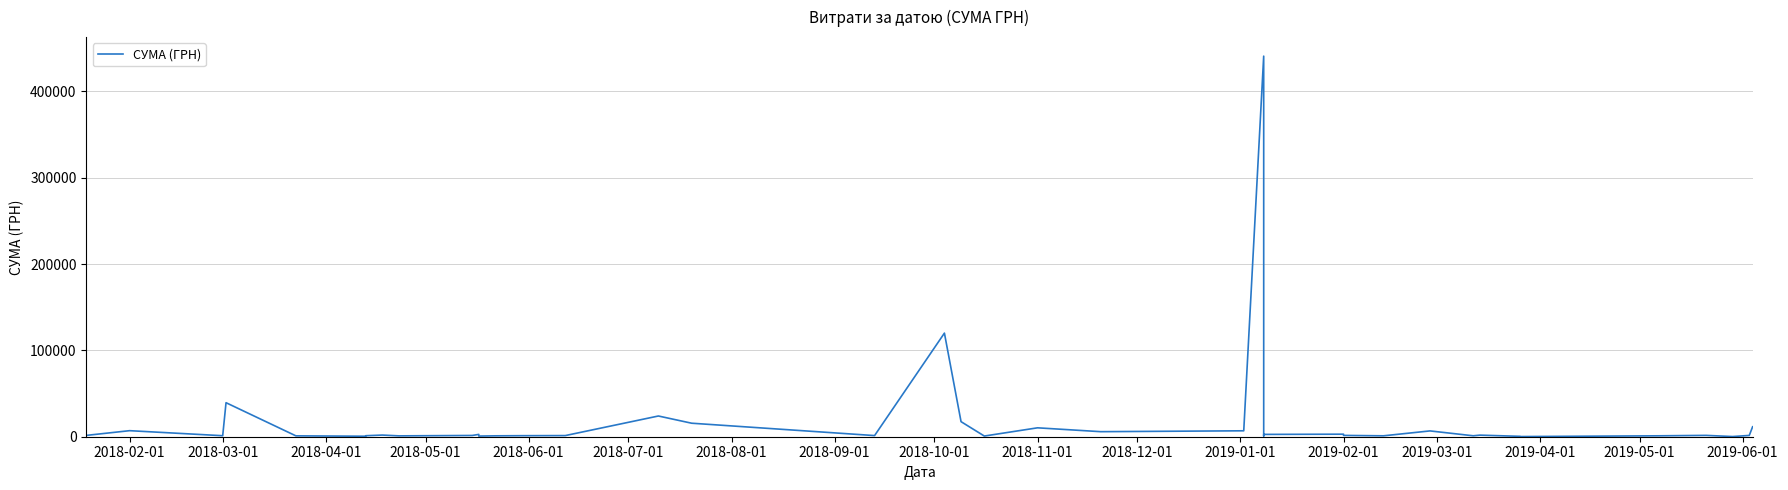

What is the greatest value displayed?

440817.4